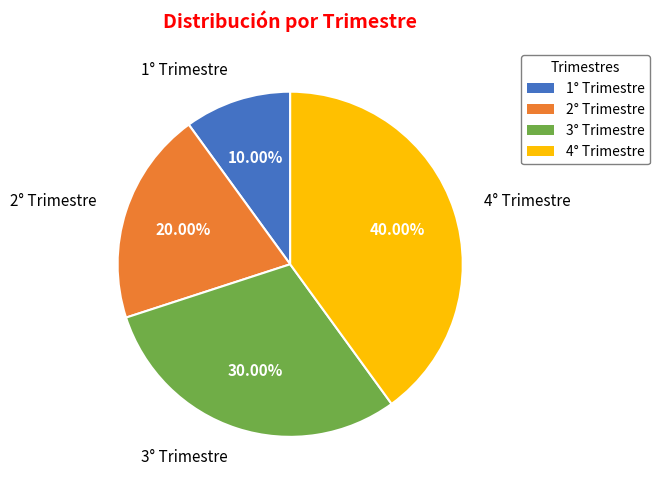

True or false: 3° Trimestre accounts for 36% of the total.

False